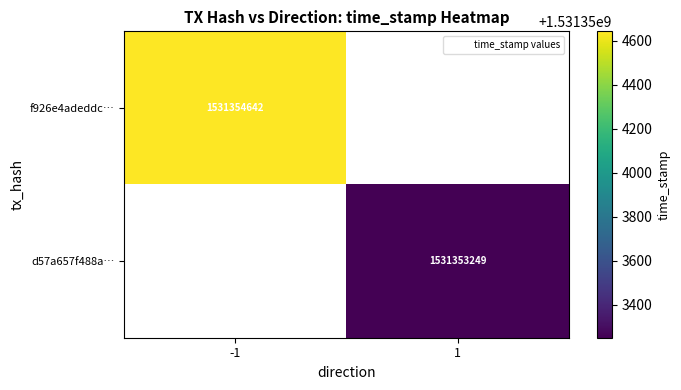

How many categories are shown in the chart?

2